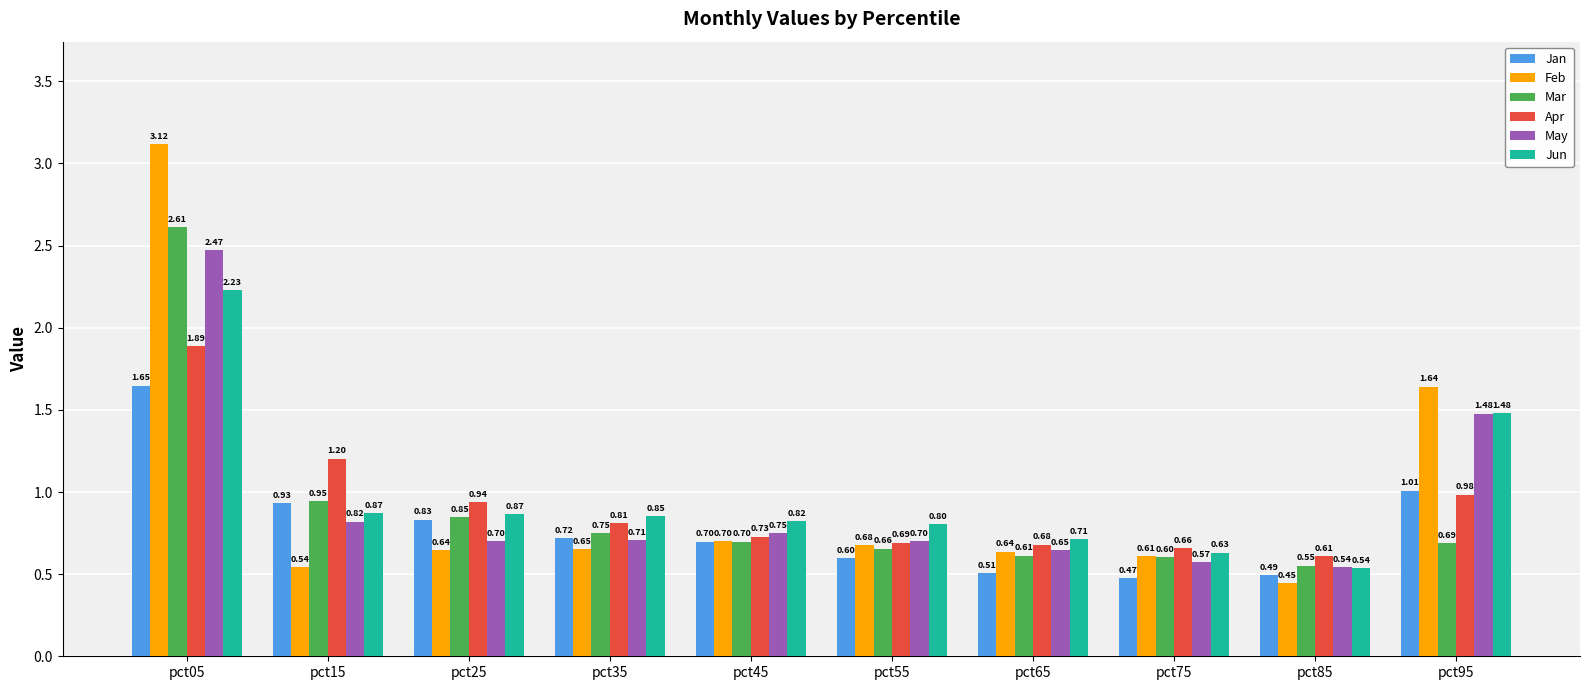

Between pct35 and pct45, which series saw the biggest shift?

Apr